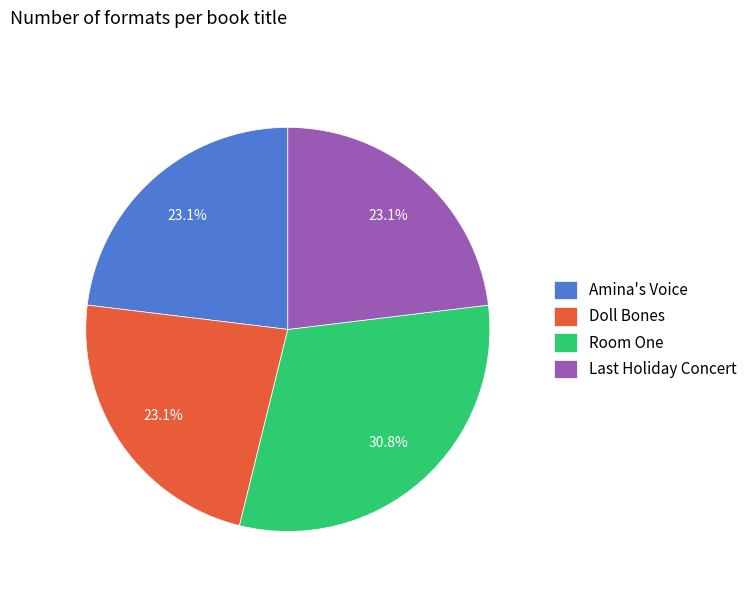

To the nearest percent, what is the combined percentage of Doll Bones and Room One?

54%